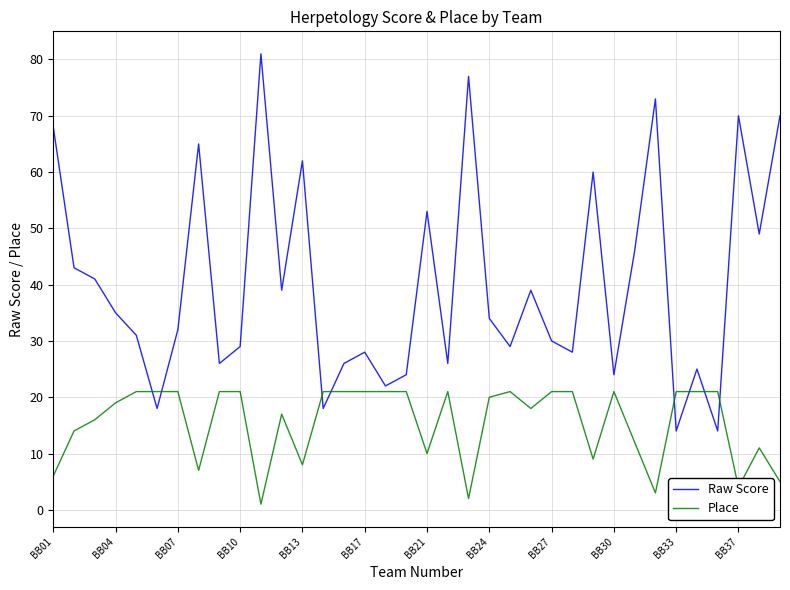

What is the smallest value displayed?

1